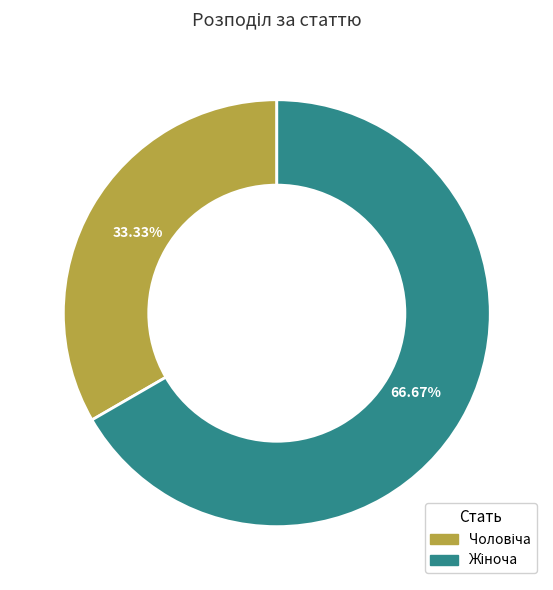

Is there any slice that represents more than half of the pie?

Yes